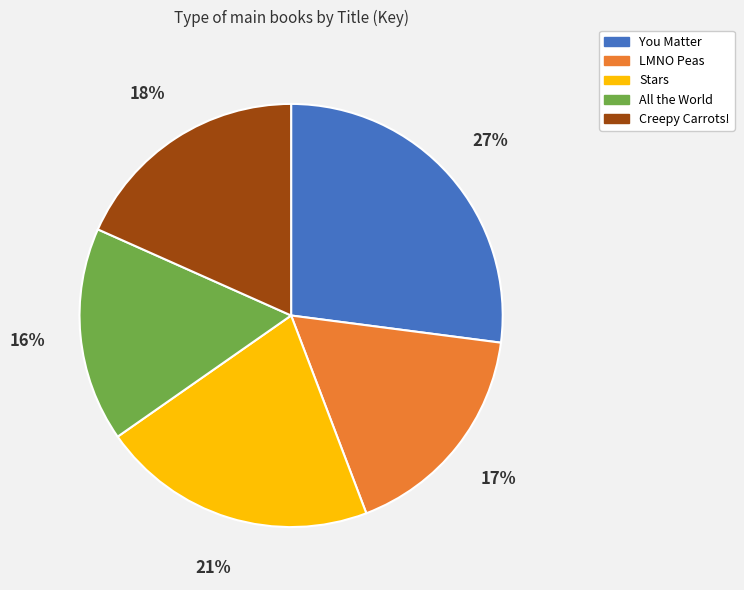

Approximately how many times larger is the value at All the World compared to Creepy Carrots!?

0.9